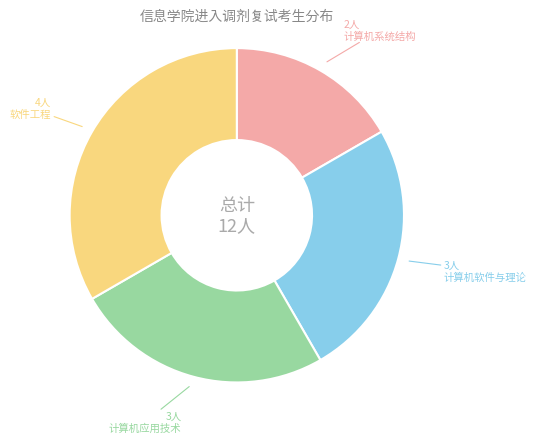

Which category has the biggest portion of the pie?

软件工程